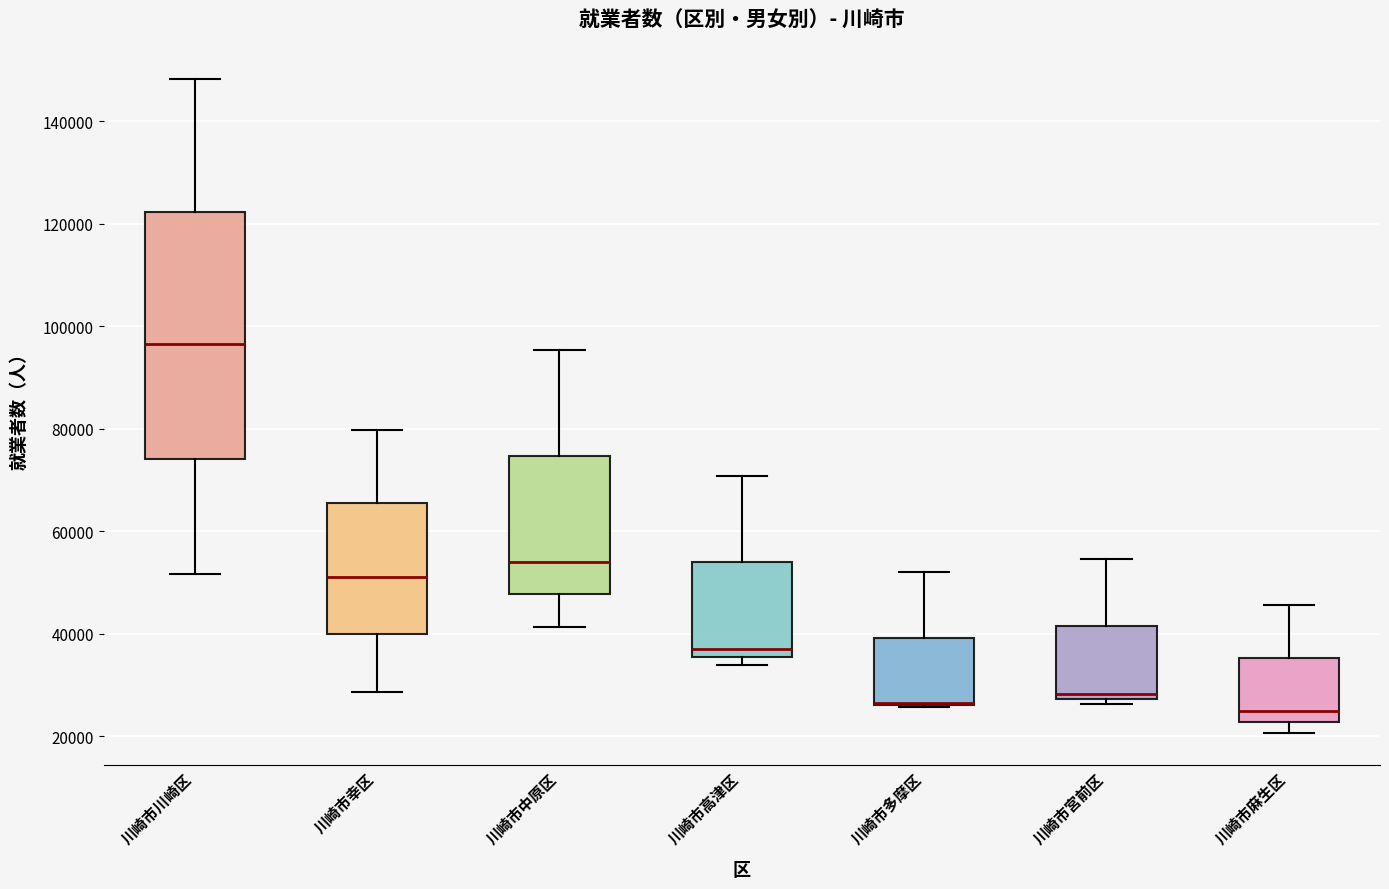

Where does the lower whisker of the box for 川崎市幸区 end on the y-axis? The values are not printed on the chart, so give them approximately, as read against the axis.

28000